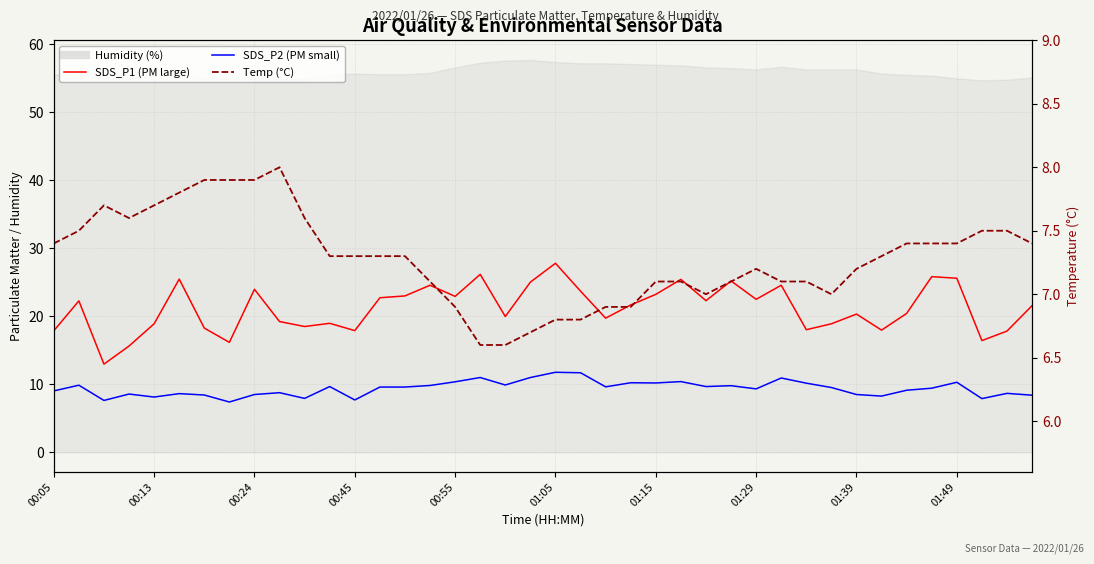

How many interior local valleys does the Temp (°C) series have?

3